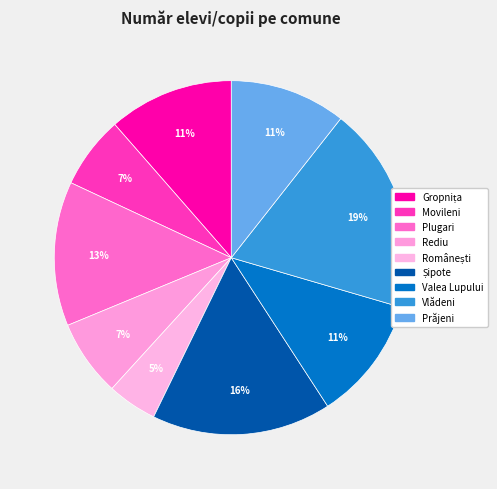

How many slices are in this pie chart?

9